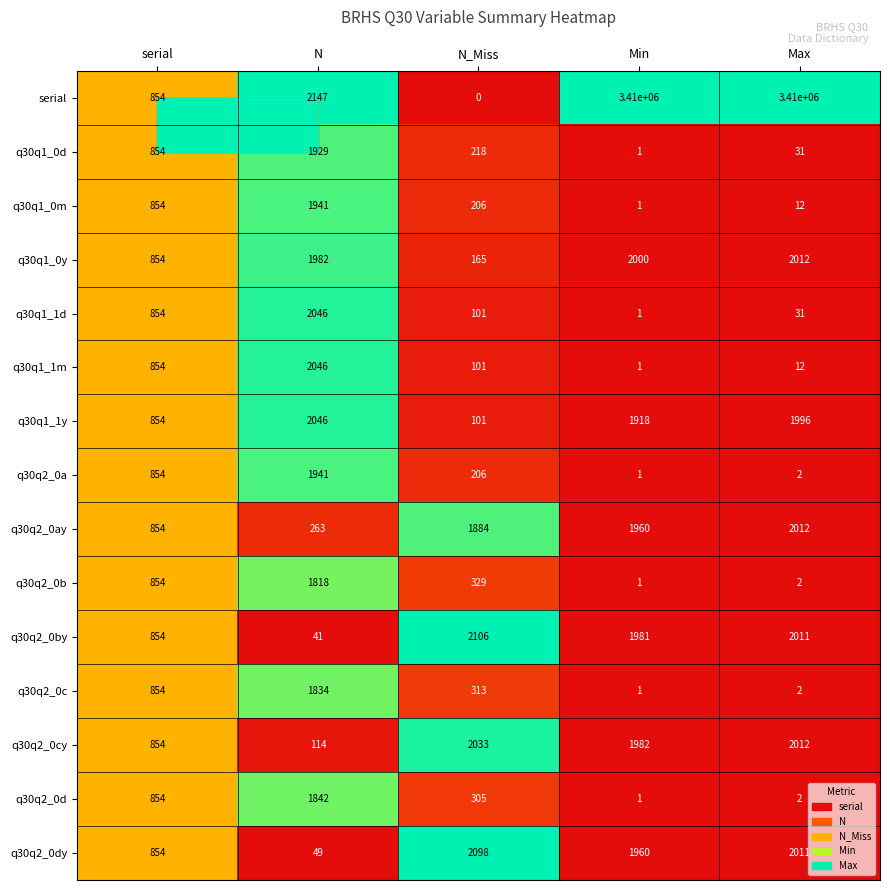

How many series are shown in this chart?

15